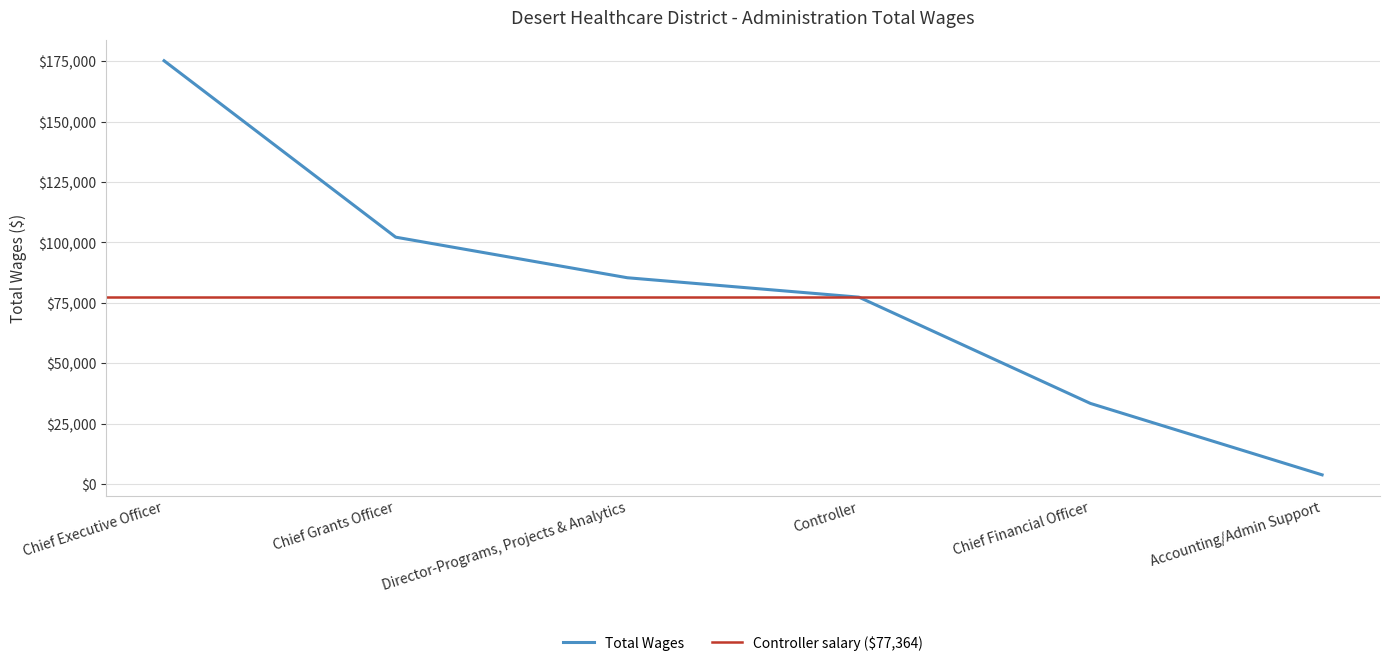

Does the chart have visible grid lines?

Yes